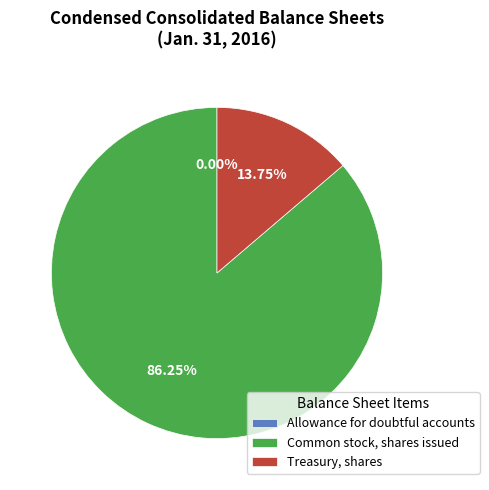

The Common stock, shares issued slice represents 86% of the pie. True or false?

True